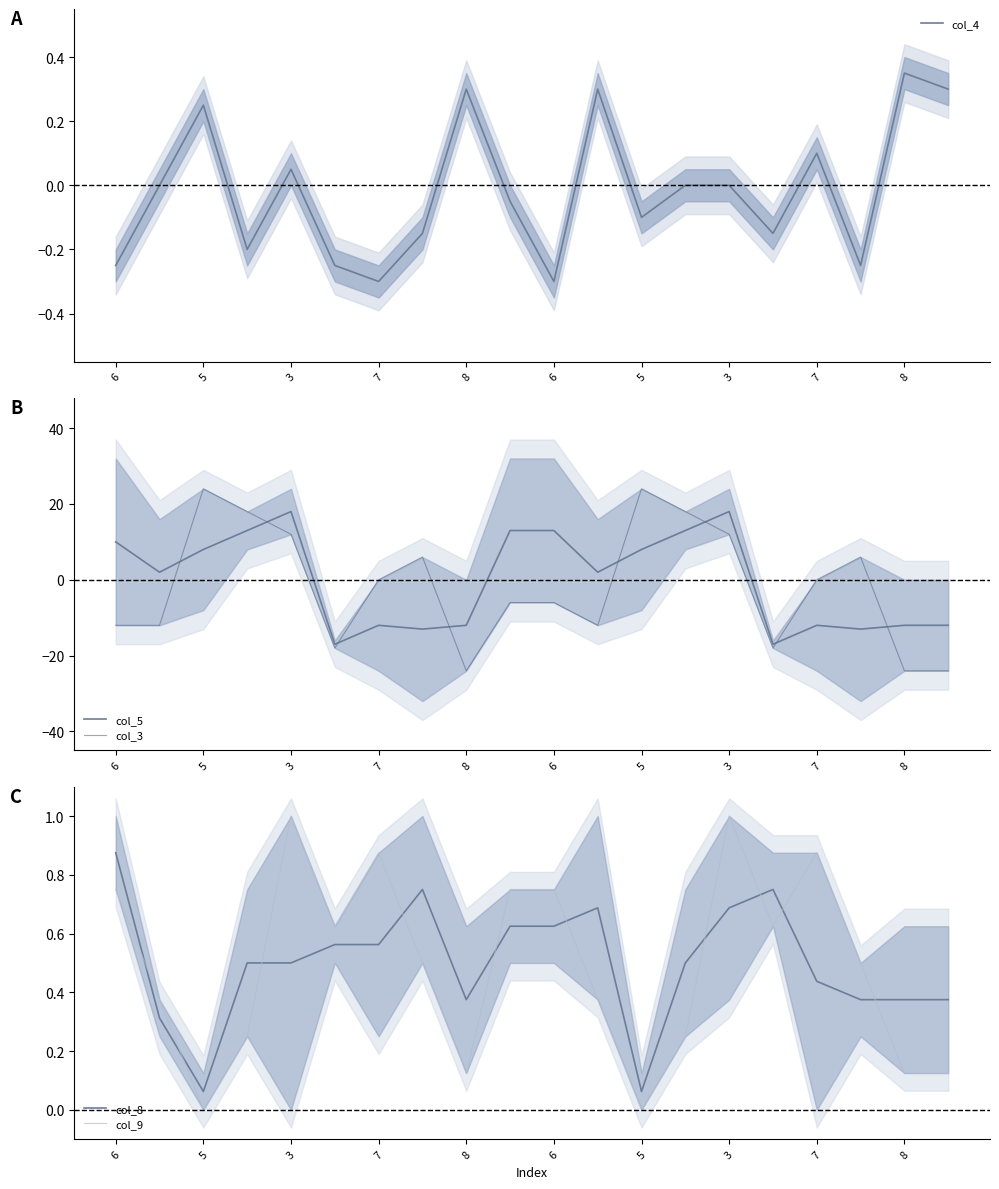

Is it true that col_4 equals 0.3 at 19?

True